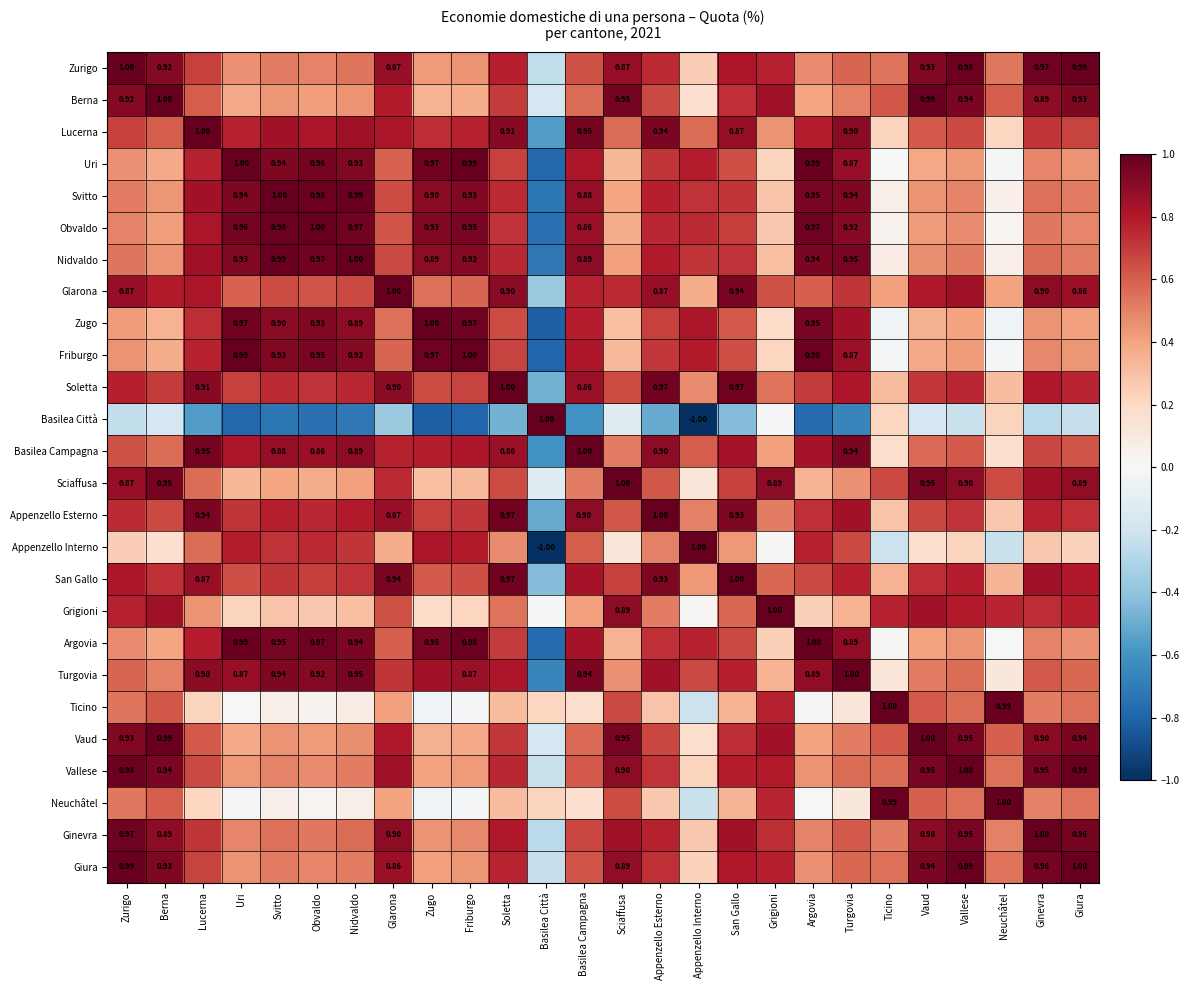

Is it true that Basilea Città equals 1.0 at Basilea Città?

True